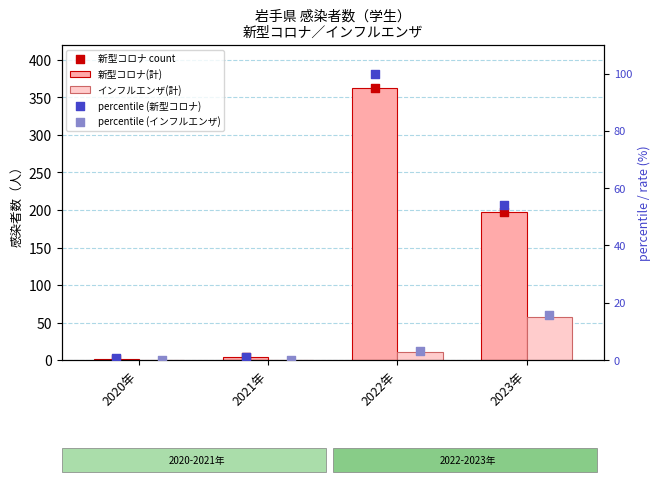

Which series reaches the maximum Y coordinate?

新型コロナ(計)